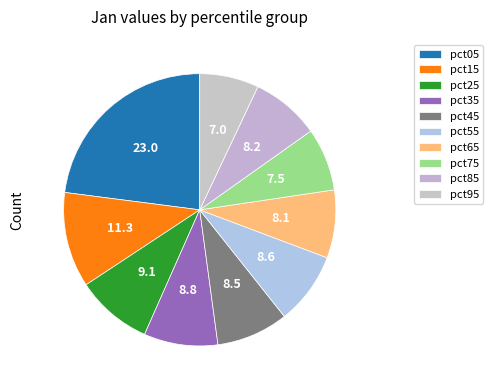

How many segments does this pie chart have?

10